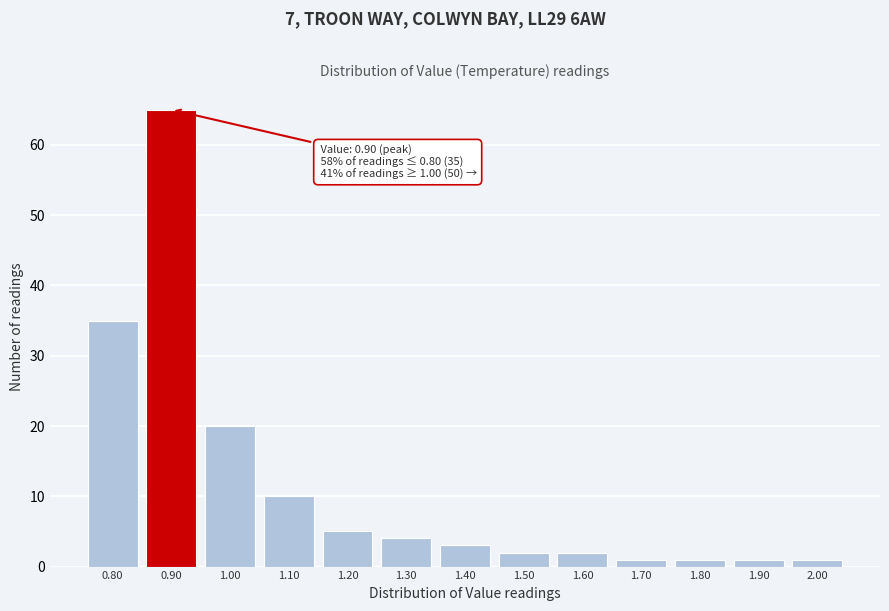

Which range on the x-axis has the tallest bar?

0.85 to 0.95